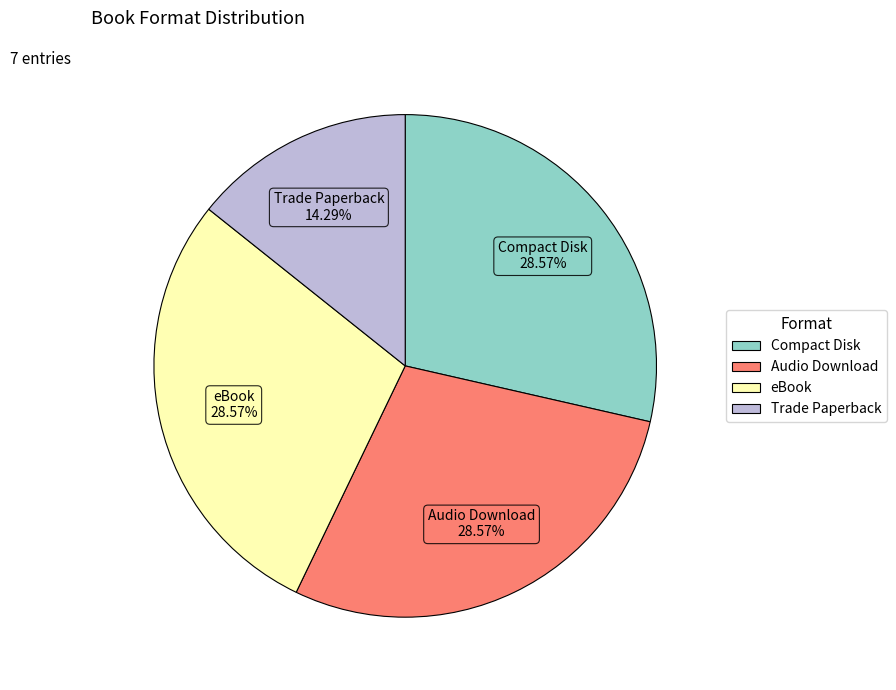

To the nearest percent, what portion does Trade Paperback represent?

14%